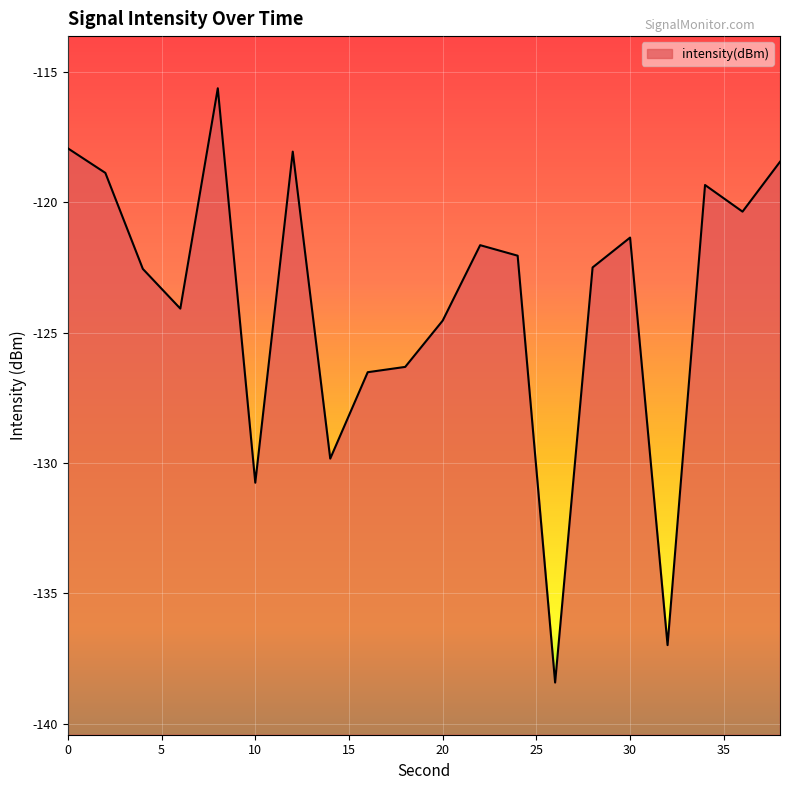

Read the value at 24.

-122.1